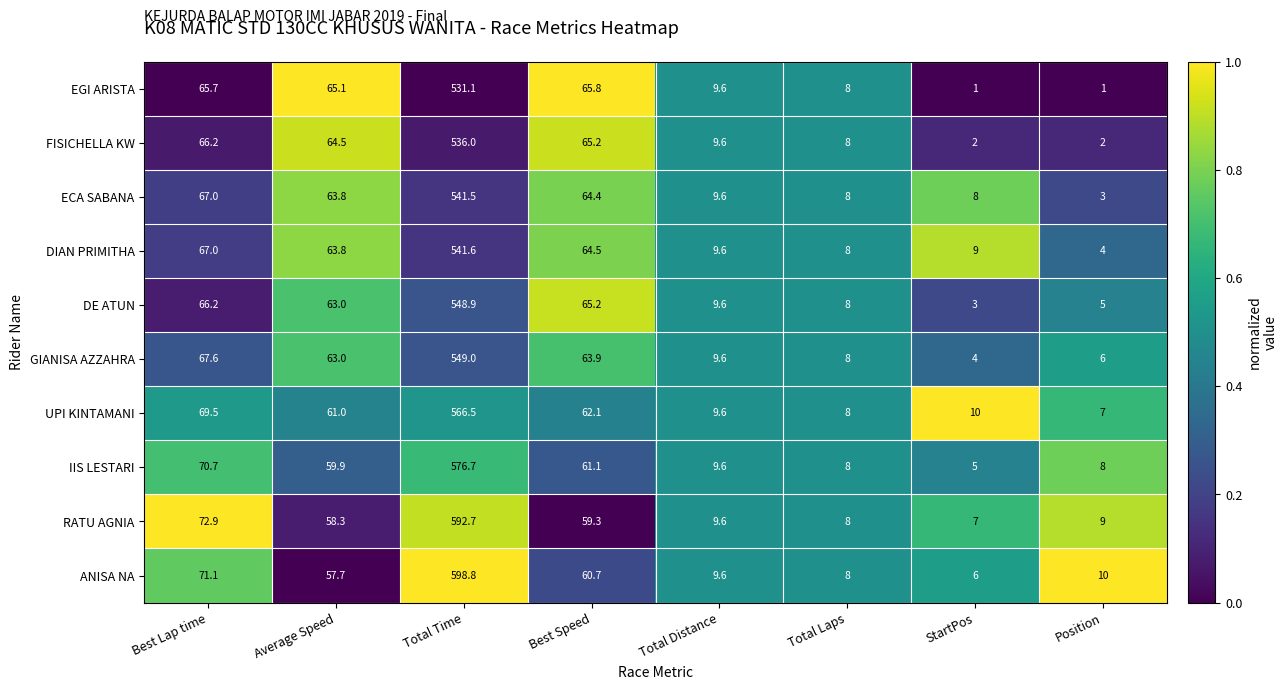

At which label does DIAN PRIMITHA first exceed 63?

Best Lap time